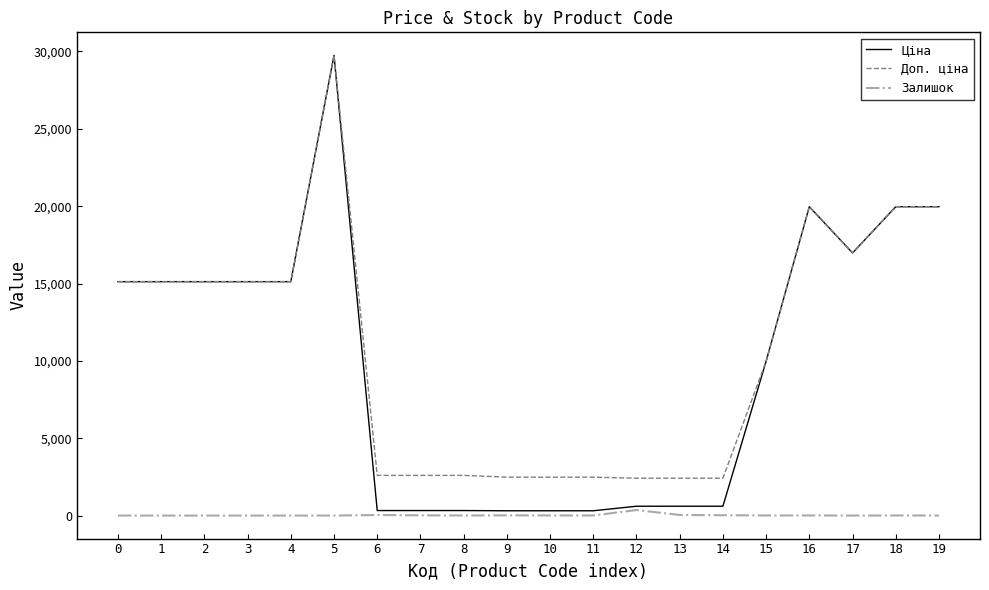

What is the total value across all series at 1?

30240.0